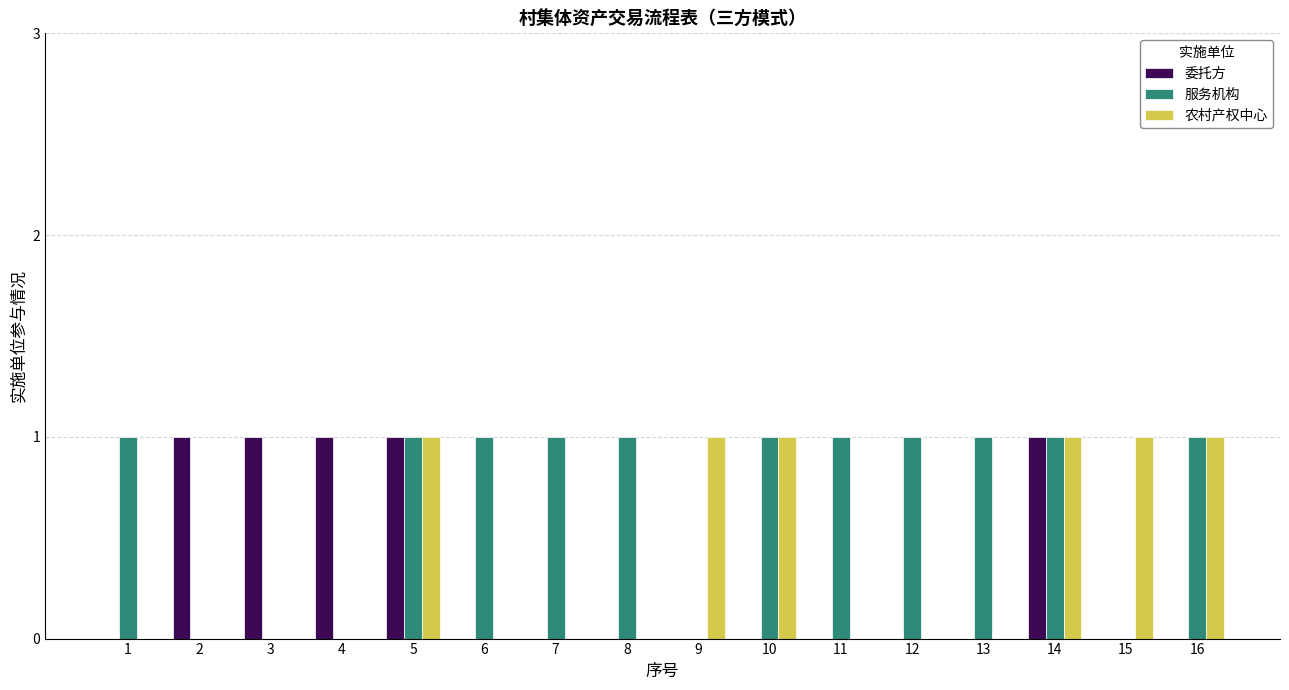

How many groups of bars are there?

16